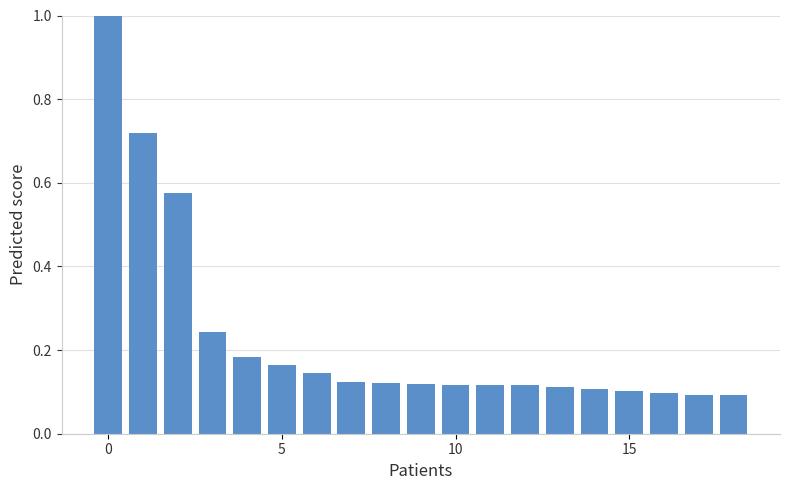

Reading left to right, list all the values displayed in this chart.

1.0	0.7	0.6	0.2	0.2	0.2	0.1	0.1	0.1	0.1	0.1	0.1	0.1	0.1	0.1	0.1	0.1	0.1	0.1